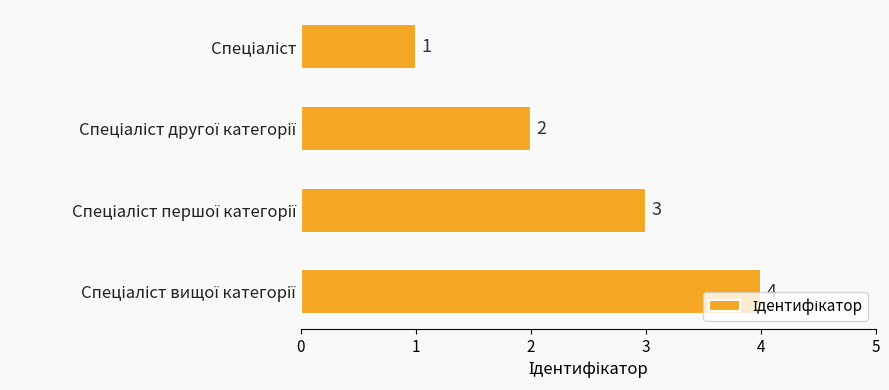

What is the value of the 4th bar from the top?

4